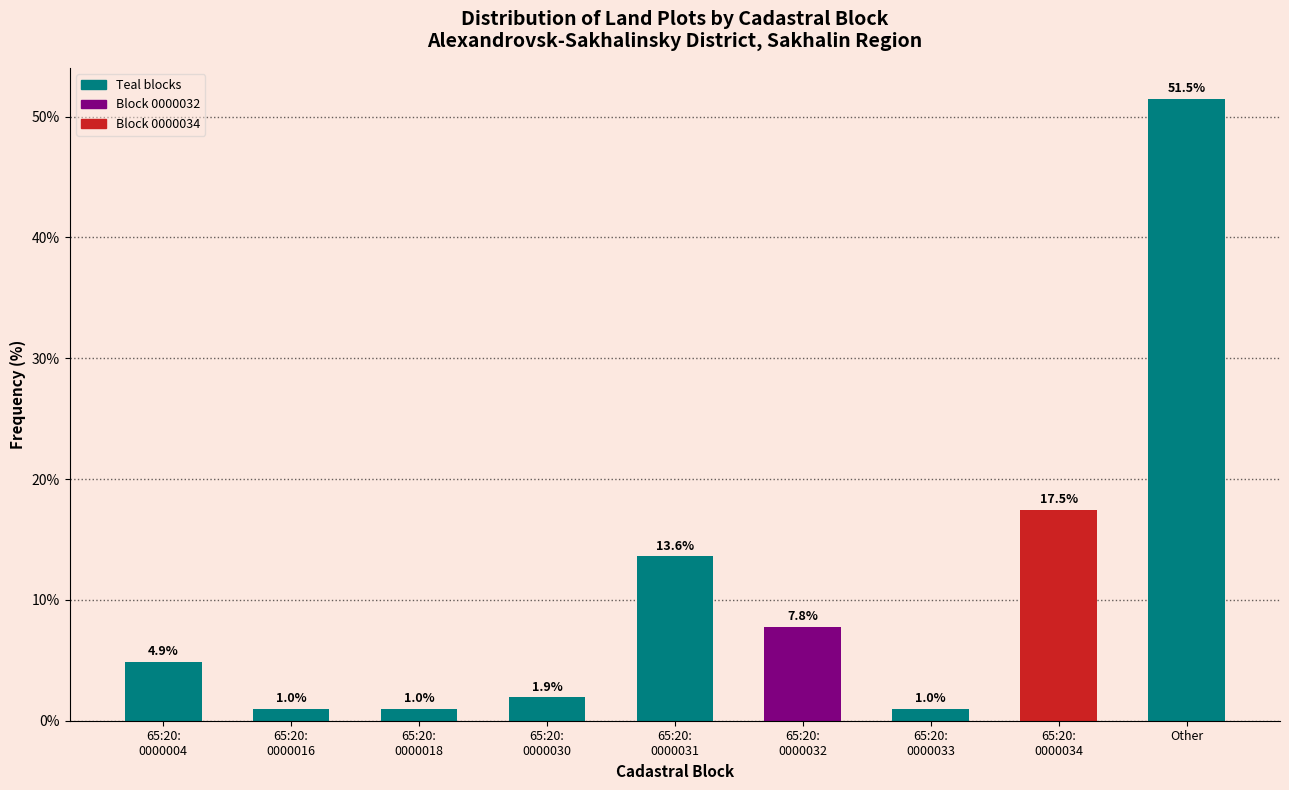

Reading left to right, what are all the values shown in this chart?

4.9	1.0	1.0	1.9	13.6	7.8	1.0	17.5	51.5